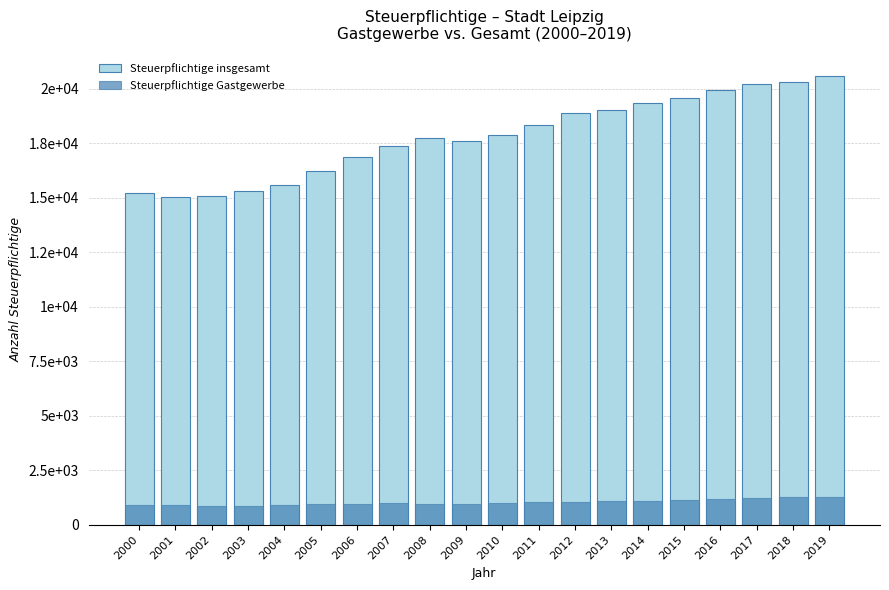

List the series in order of their peak value, highest first.

Steuerpflichtige insgesamt, Steuerpflichtige Gastgewerbe